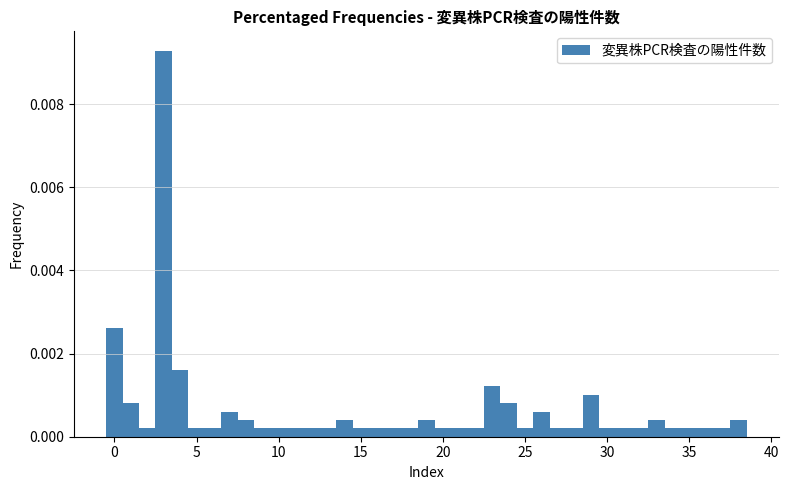

Read against the x-axis, roughly where is the centre of the tallest bar?

3.0